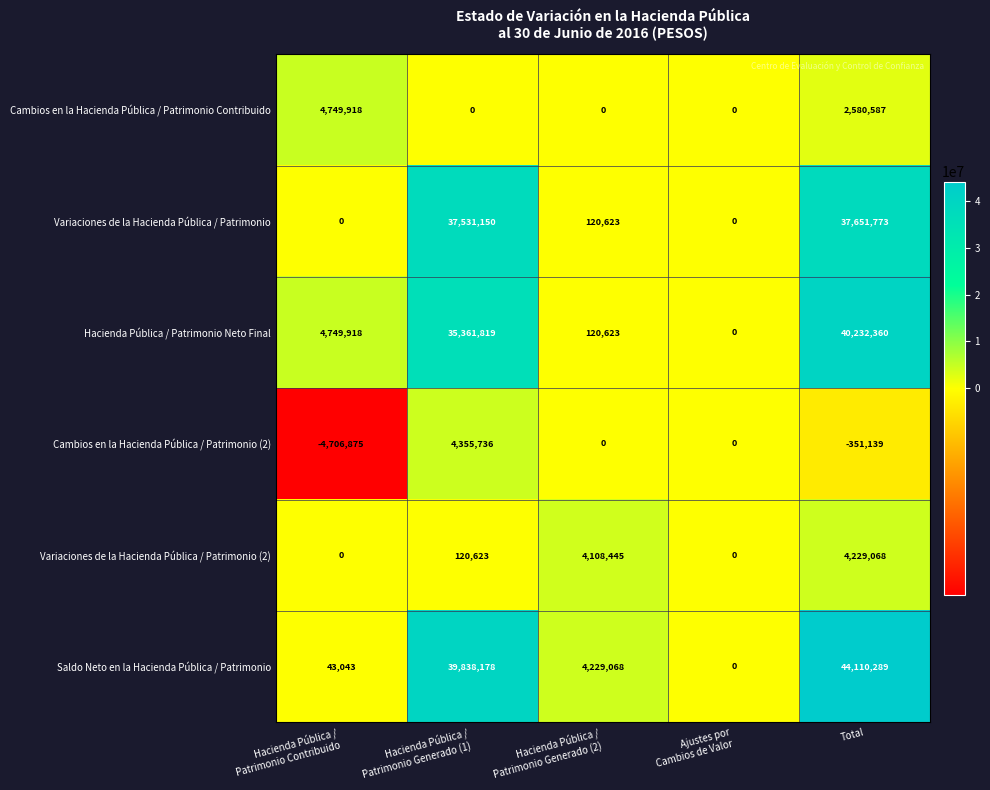

How many Cambios en la Hacienda Pública / Patrimonio Contribuido values are between 0 and 2580587?

4